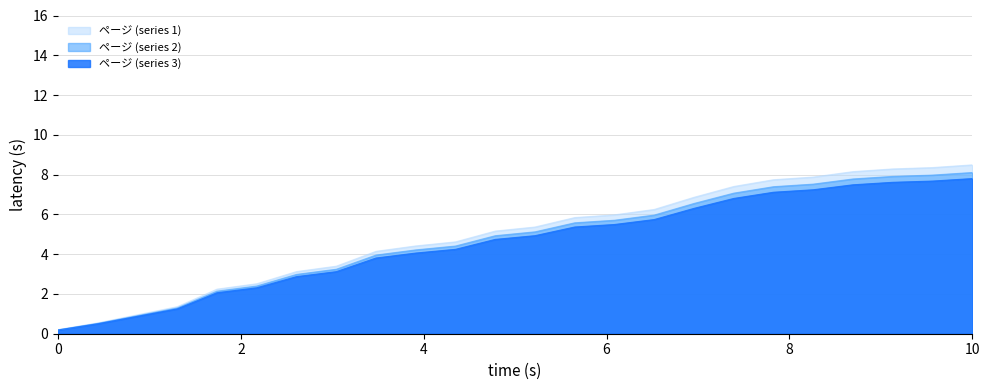

How many lines are shown in the chart?

3